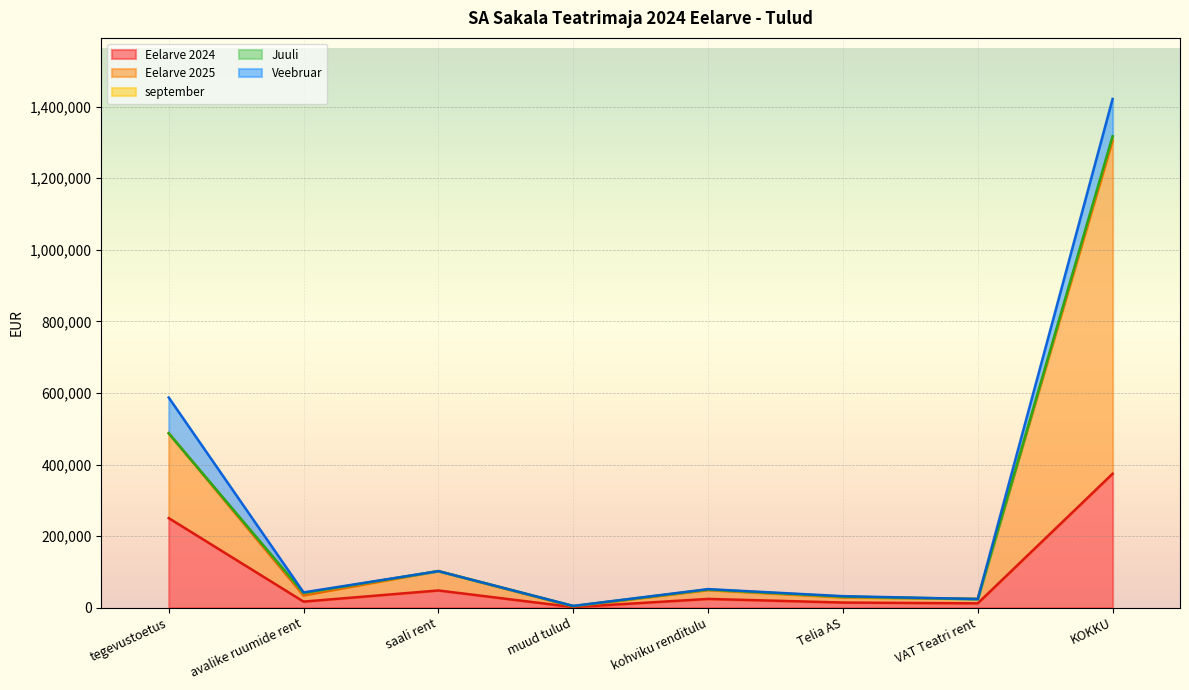

What is the label of the 4th point from the right?

kohviku renditulu